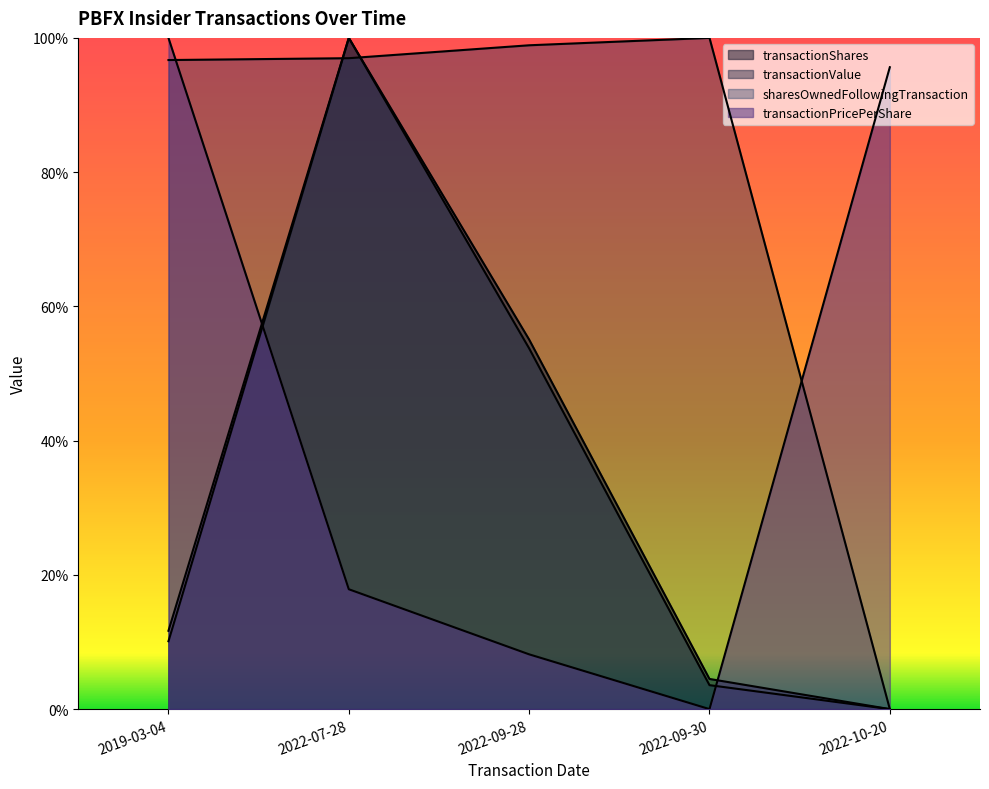

What is the approximate value of sharesOwnedFollowingTransaction at 2019-03-04?

1.0